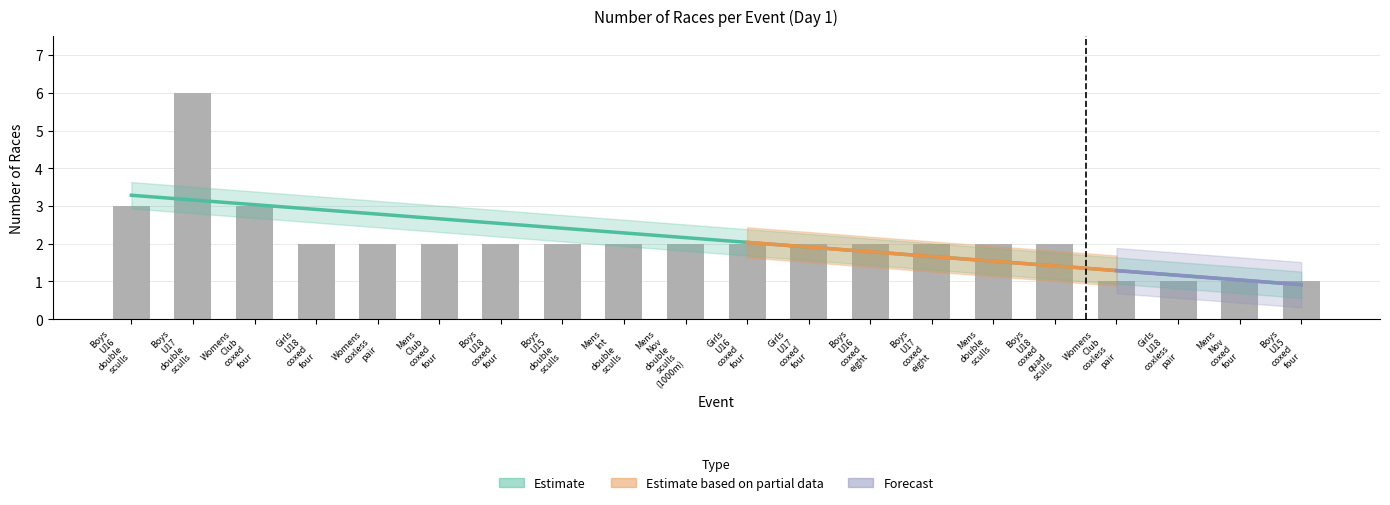

What position from the right is Mens Nov double sculls (1000m)?

11